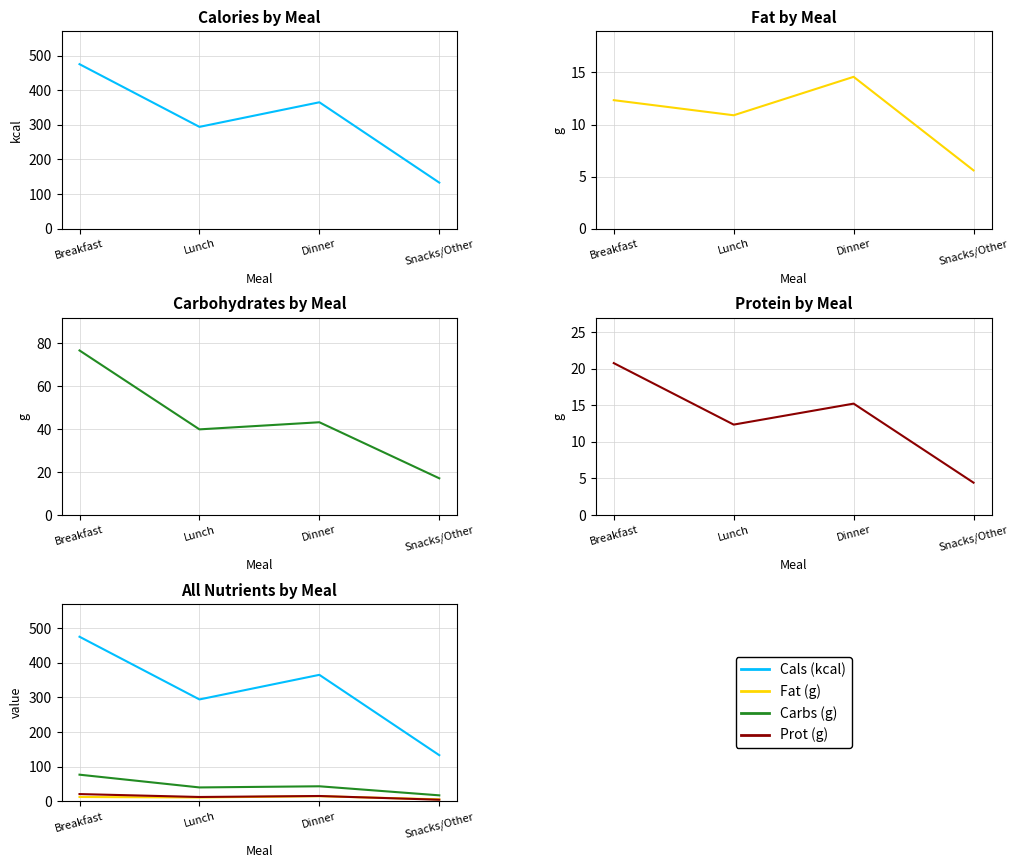

What is the maximum value for Fat (g)?

14.6